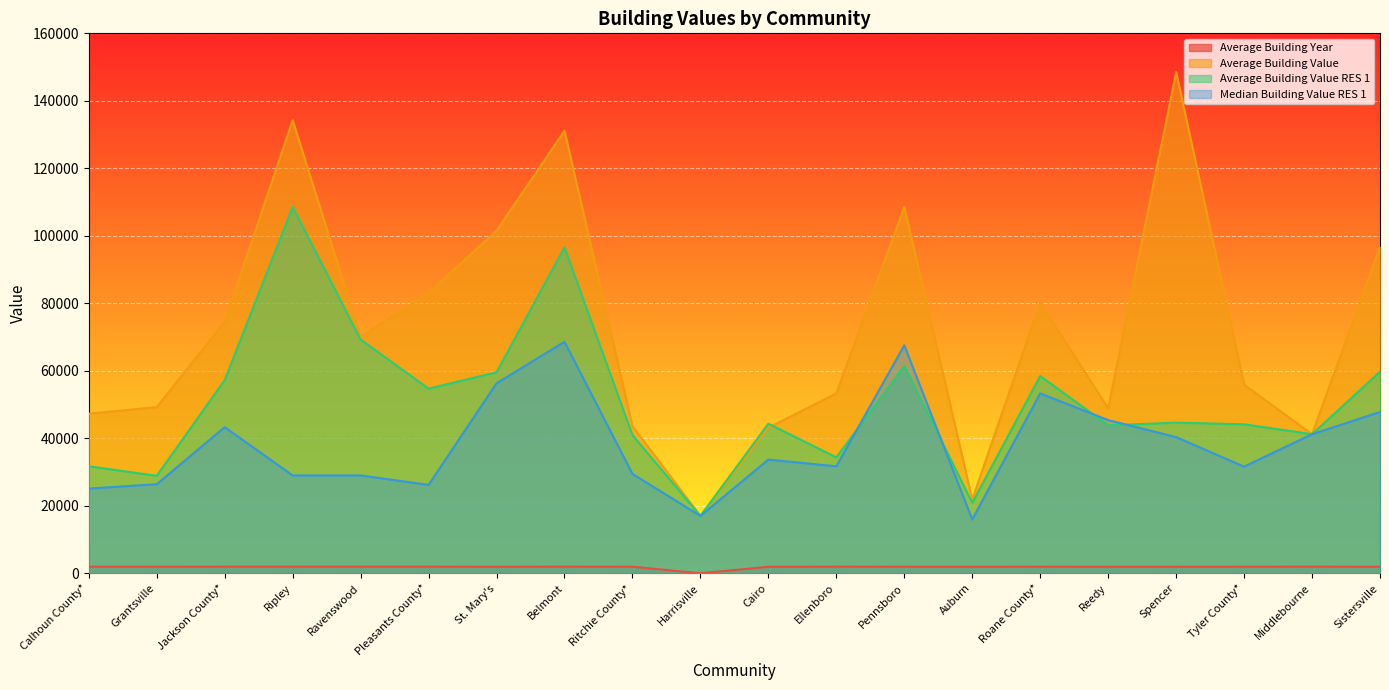

How many distinct data groups are displayed?

4